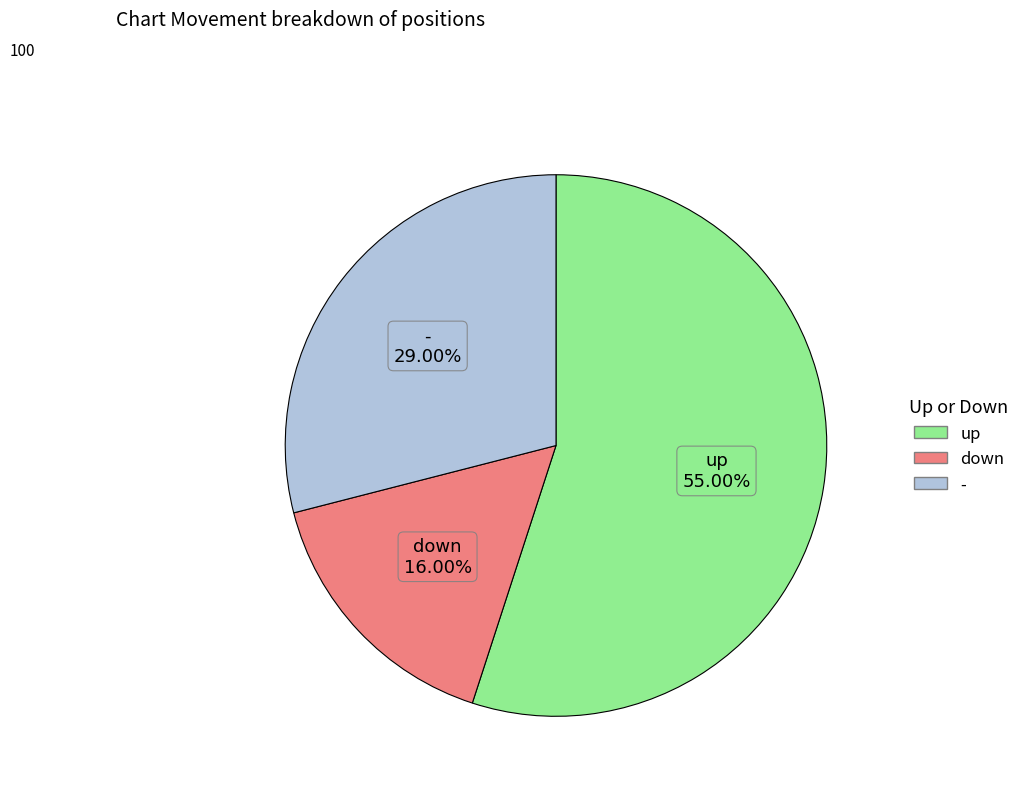

How many segments does this pie chart have?

3